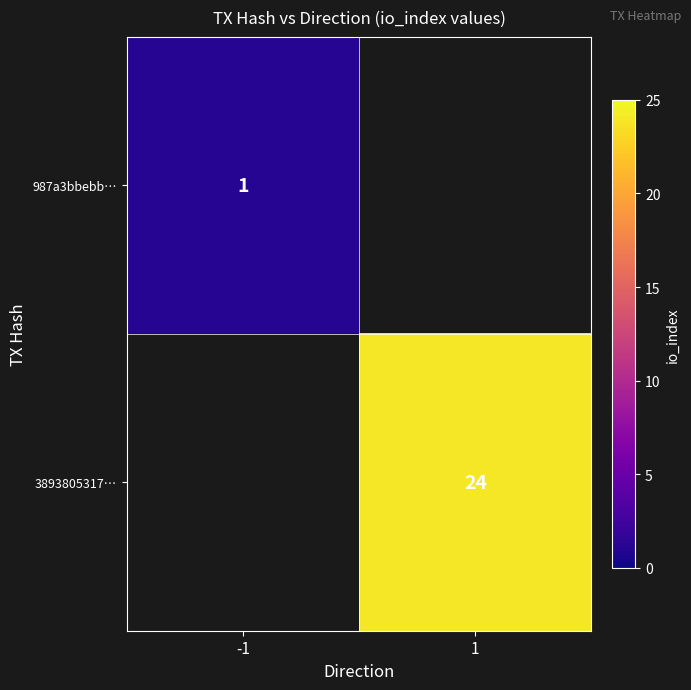

True or false: 987a3bbebb… has a value of 1 at -1.

True